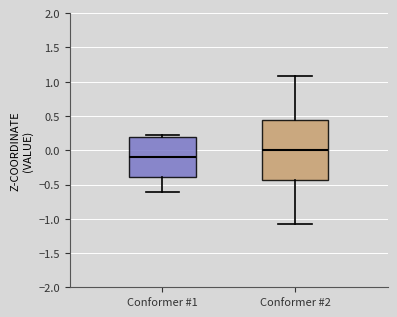

Reading left to right, read every box against the y-axis: the position of its median line, the range the box covers, and the ends of its whiskers. The values are not printed on the chart, so give them approximately, as read against the axis.

Conformer #1: median -0.10, box -0.40 to 0.20, whiskers -0.60 to 0.25
Conformer #2: median 0.00, box -0.45 to 0.45, whiskers -1.10 to 1.10